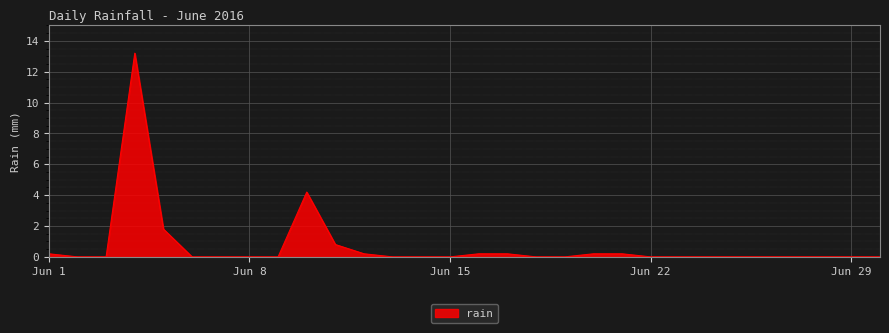

What is the greatest value displayed?

13.2